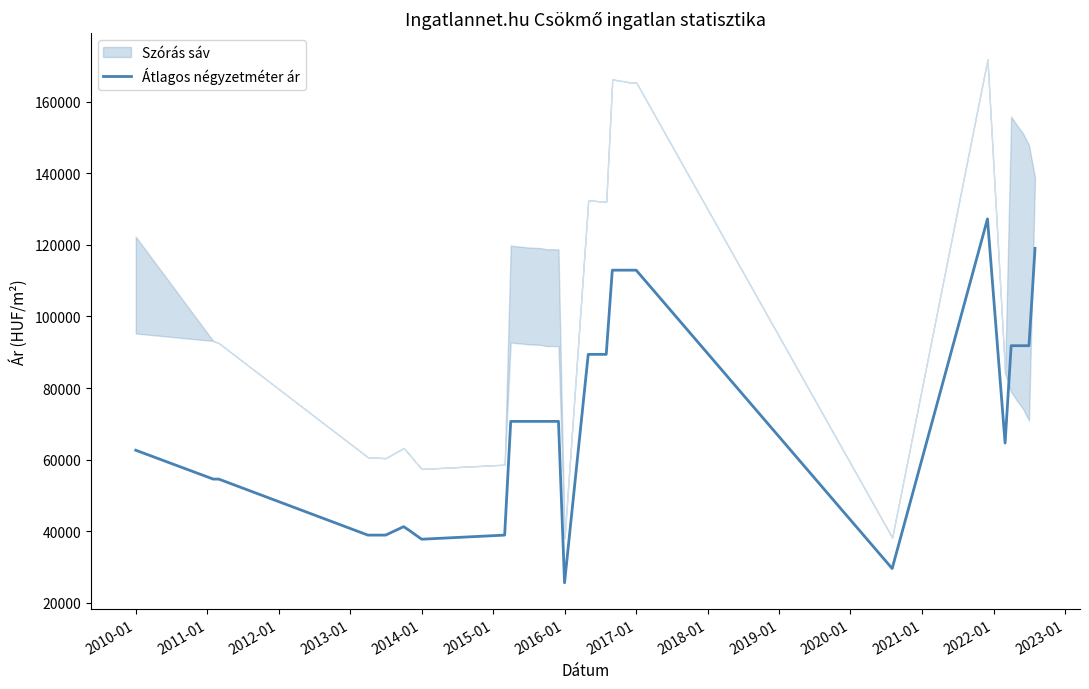

The value of Átlagos négyzetméter ár at 2014-01 is 37738. True or false?

True